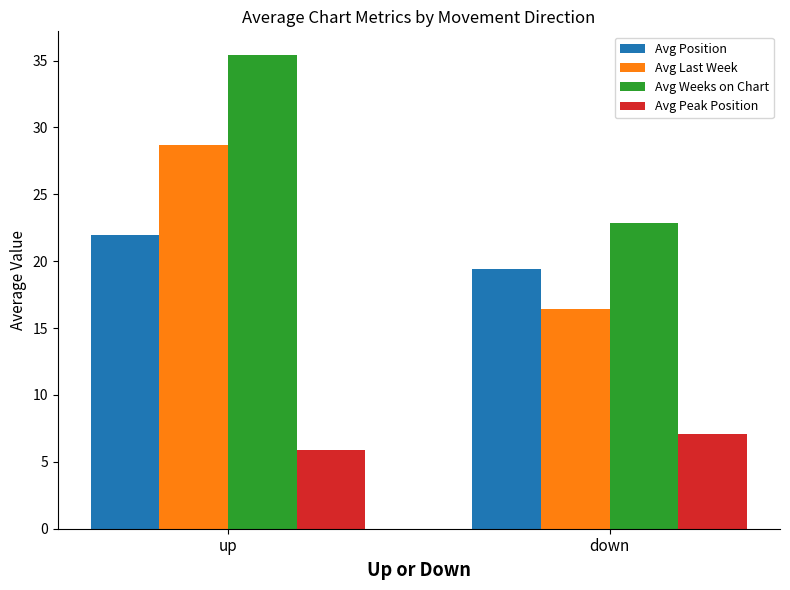

Between up and down, which series saw the biggest shift?

Avg Weeks on Chart